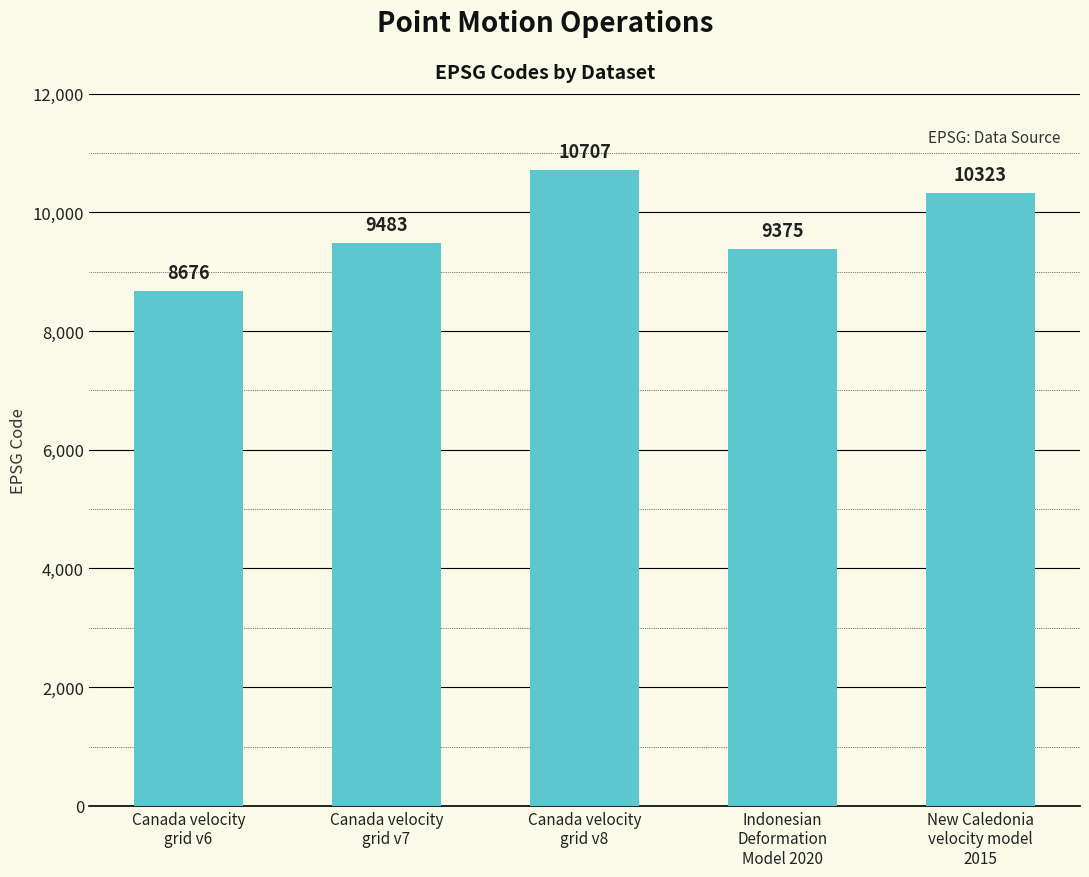

What is the change in value from Canada velocity
grid v8 to New Caledonia
velocity model
2015?

-384